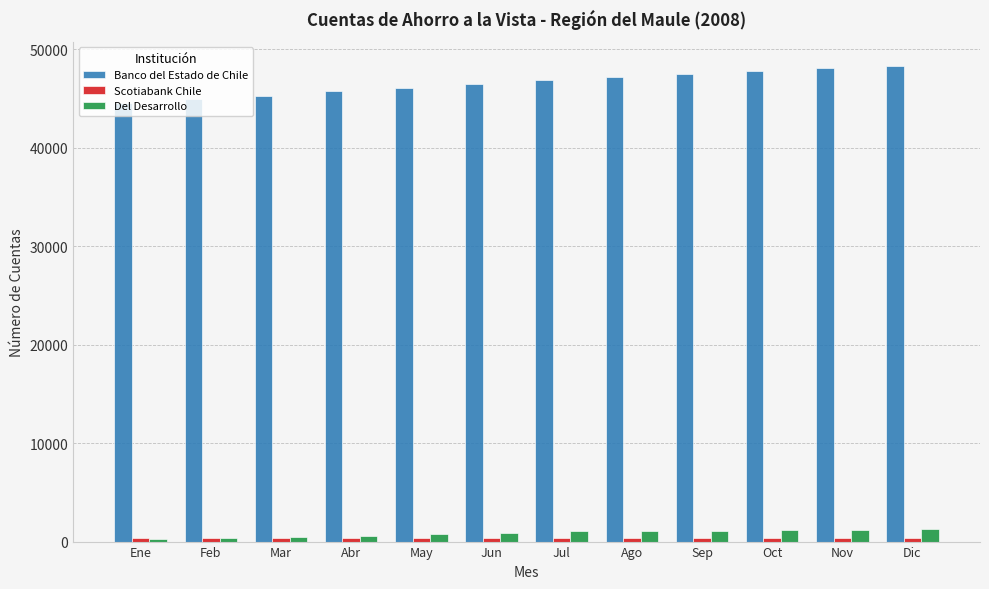

The Del Desarrollo series shows 1077 at Sep. True or false?

True